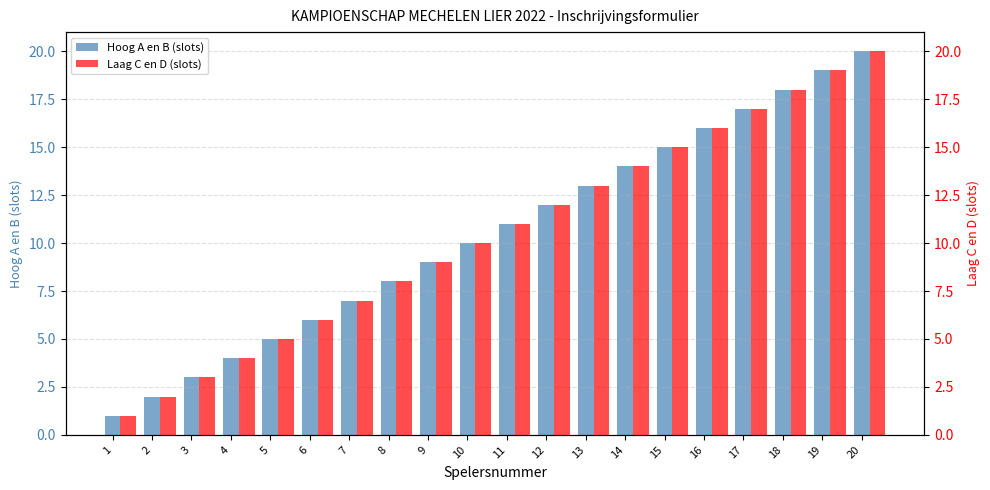

What is the lowest value of the Laag C en D (slots) series?

1